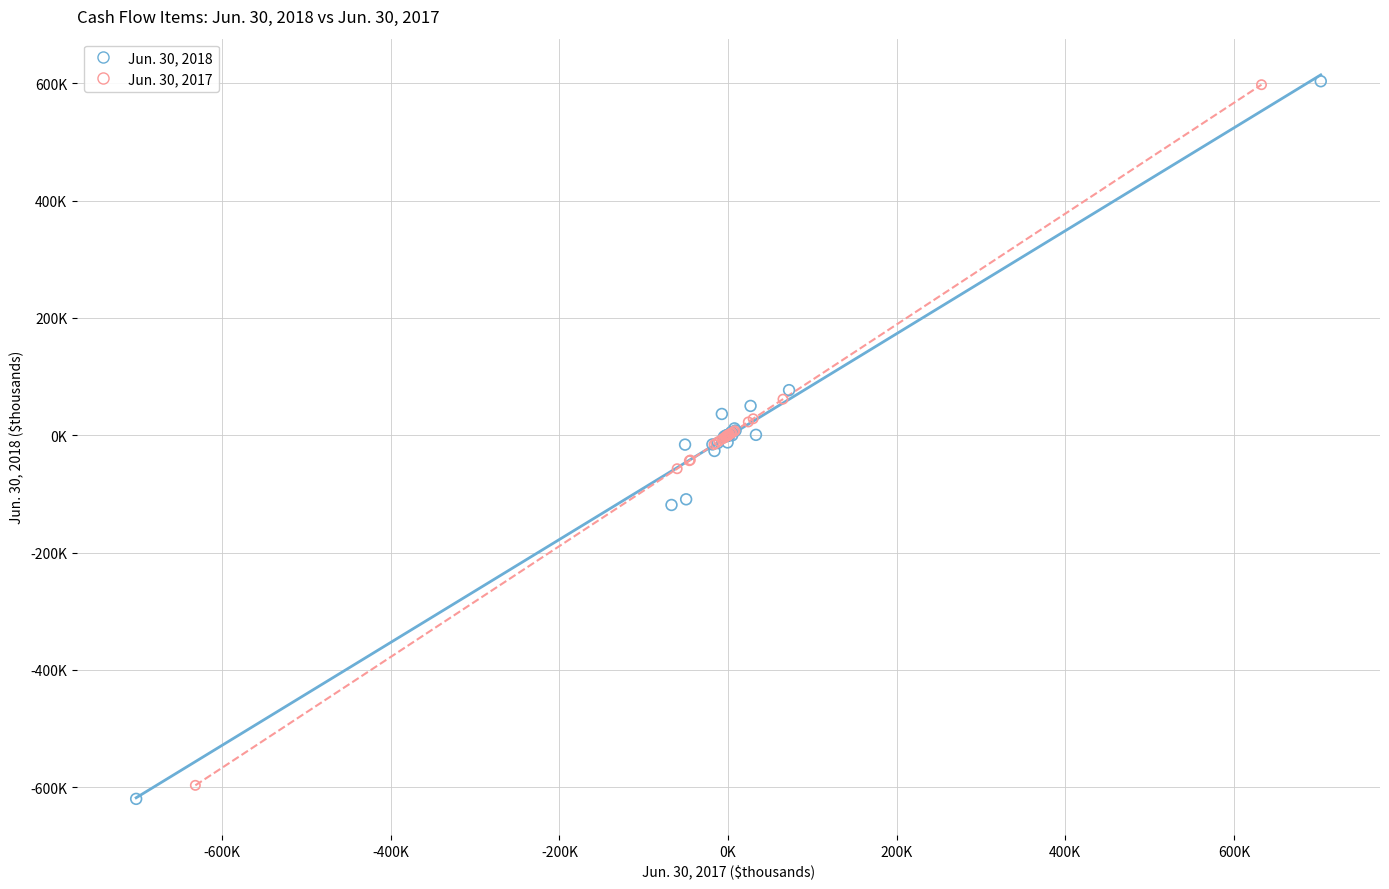

What are all the series names shown in the legend?

Jun. 30, 2018, Jun. 30, 2017